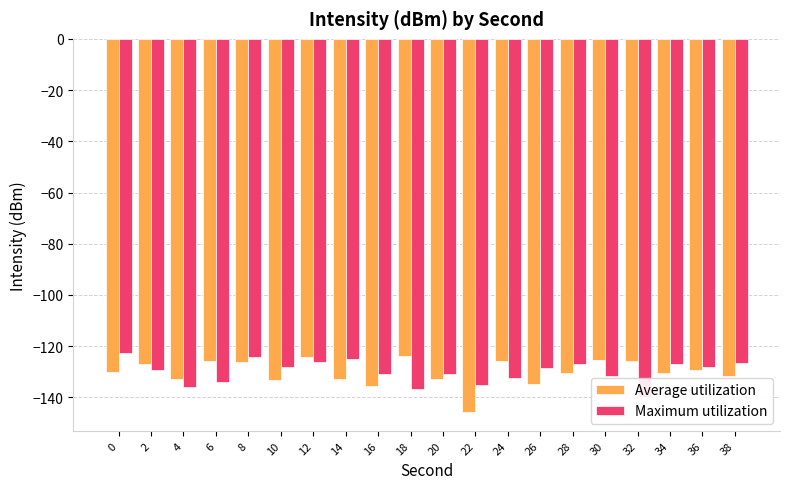

What is the spread (max minus min) of values at 24?

6.6